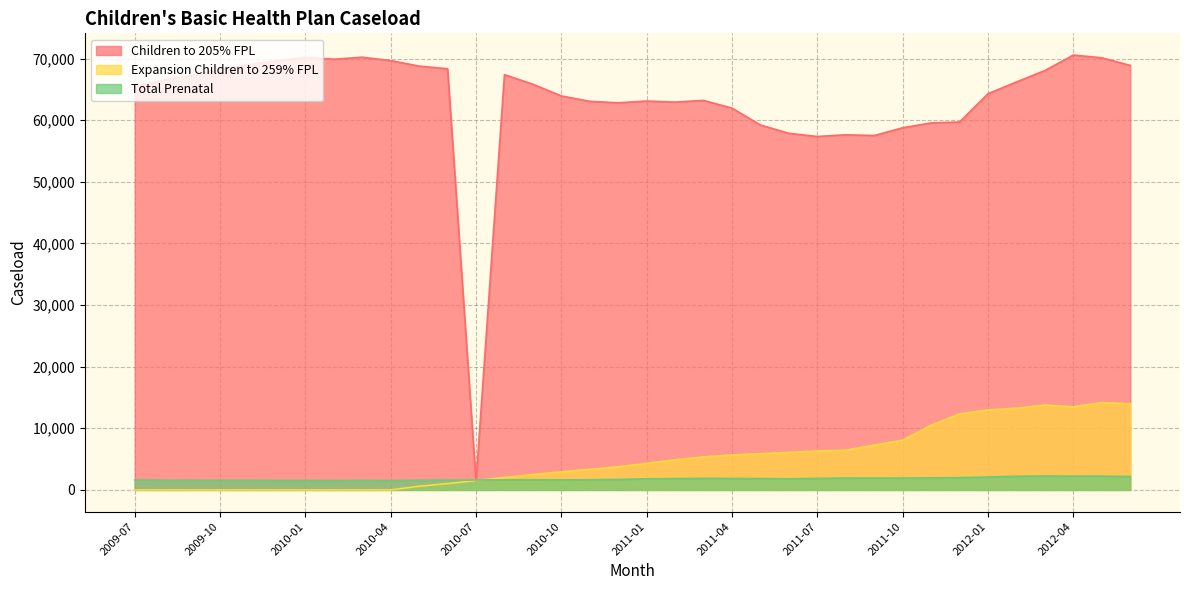

List the labels in order of Expansion Children to 259% FPL value, largest first.

2012-05, 2012-06, 2012-03, 2012-04, 2012-02, 2012-01, 2011-12, 2011-11, 2011-10, 2011-09, 2011-08, 2011-07, 2011-06, 2011-05, 2011-04, 2011-03, 2011-02, 2011-01, 2010-12, 2010-11, 2010-10, 2010-09, 2010-08, 2010-07, 2010-06, 2010-05, 2009-07, 2009-08, 2009-09, 2009-10, 2009-11, 2009-12, 2010-01, 2010-02, 2010-03, 2010-04